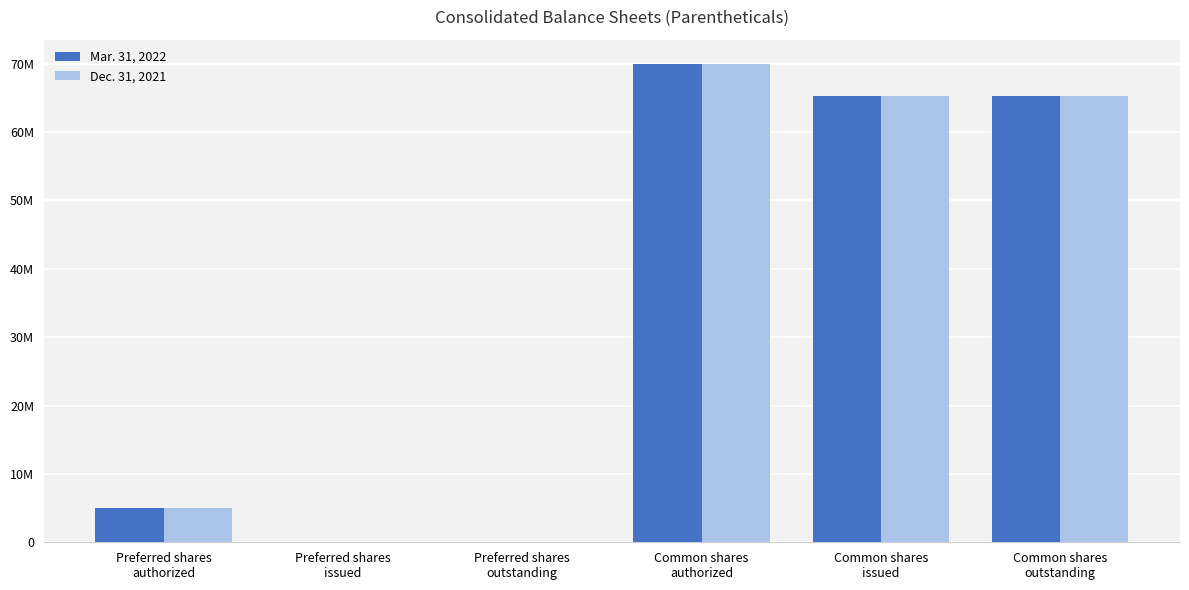

Between Common shares
outstanding and Preferred shares
outstanding, which is larger?

Common shares
outstanding